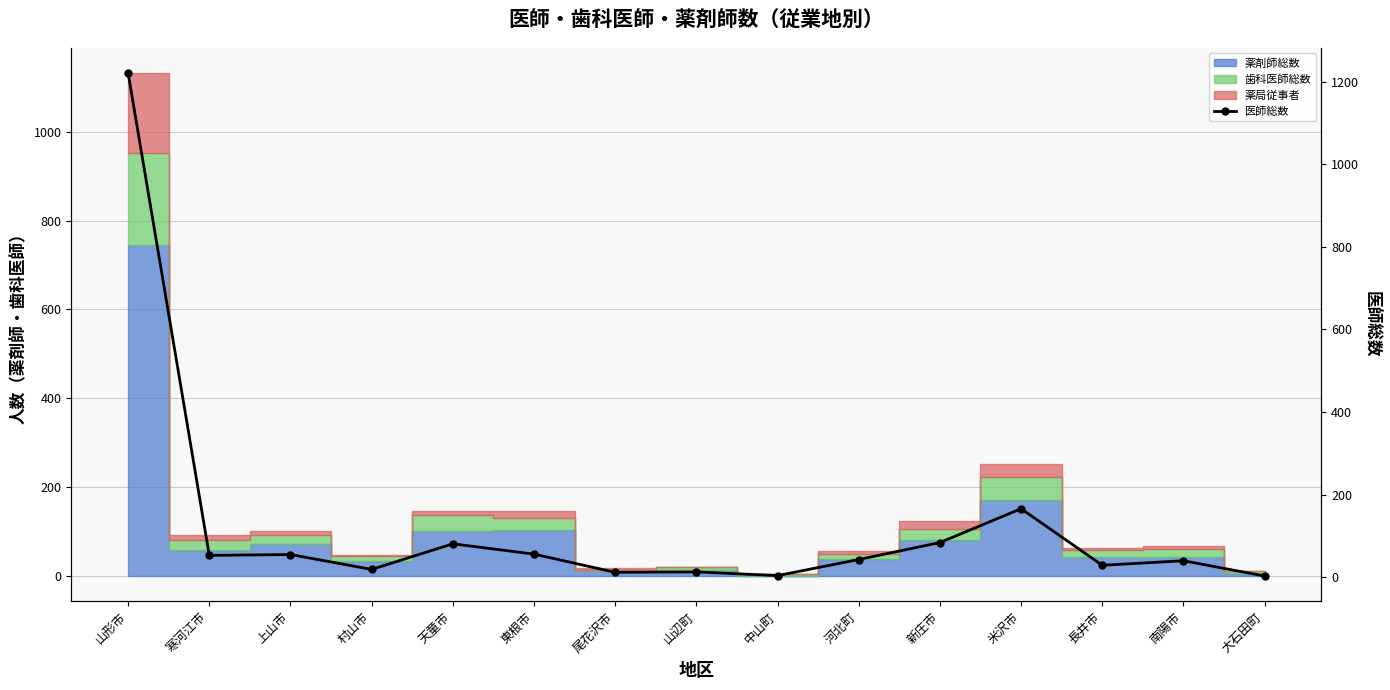

How many interior local peaks (higher than both neighbors) does the data have?

5